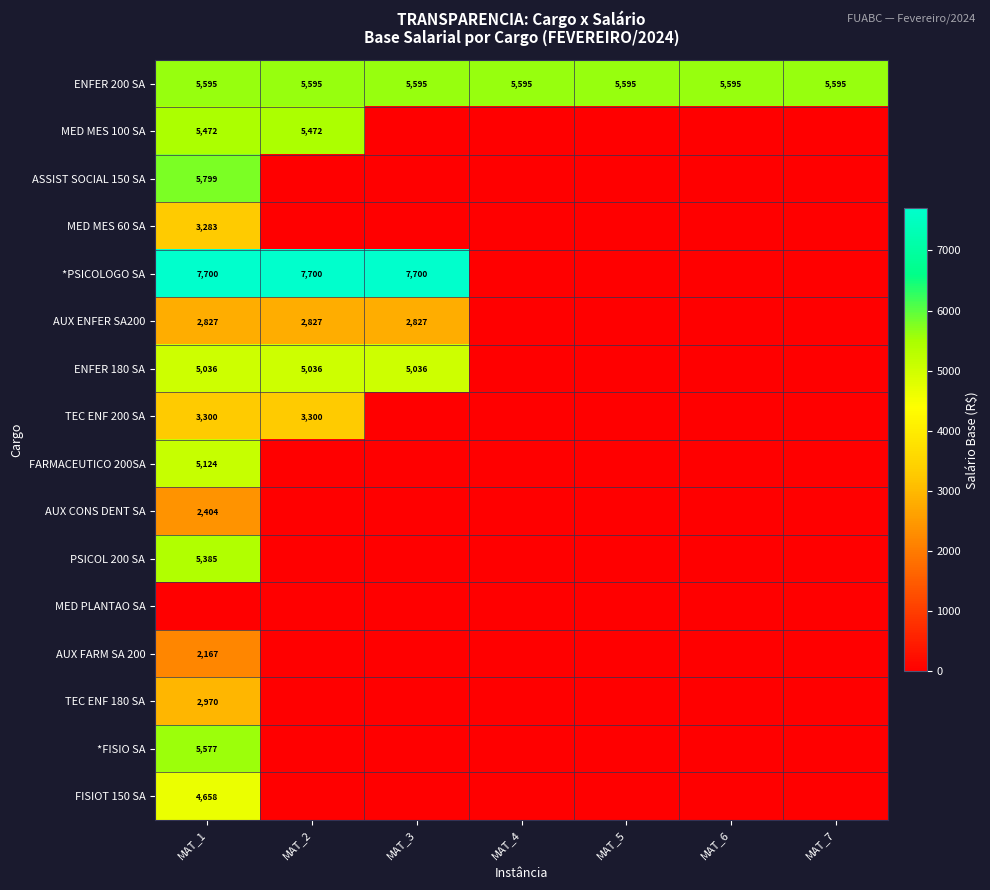

Is it true that *PSICOLOGO SA equals 1613 at MAT_3?

False